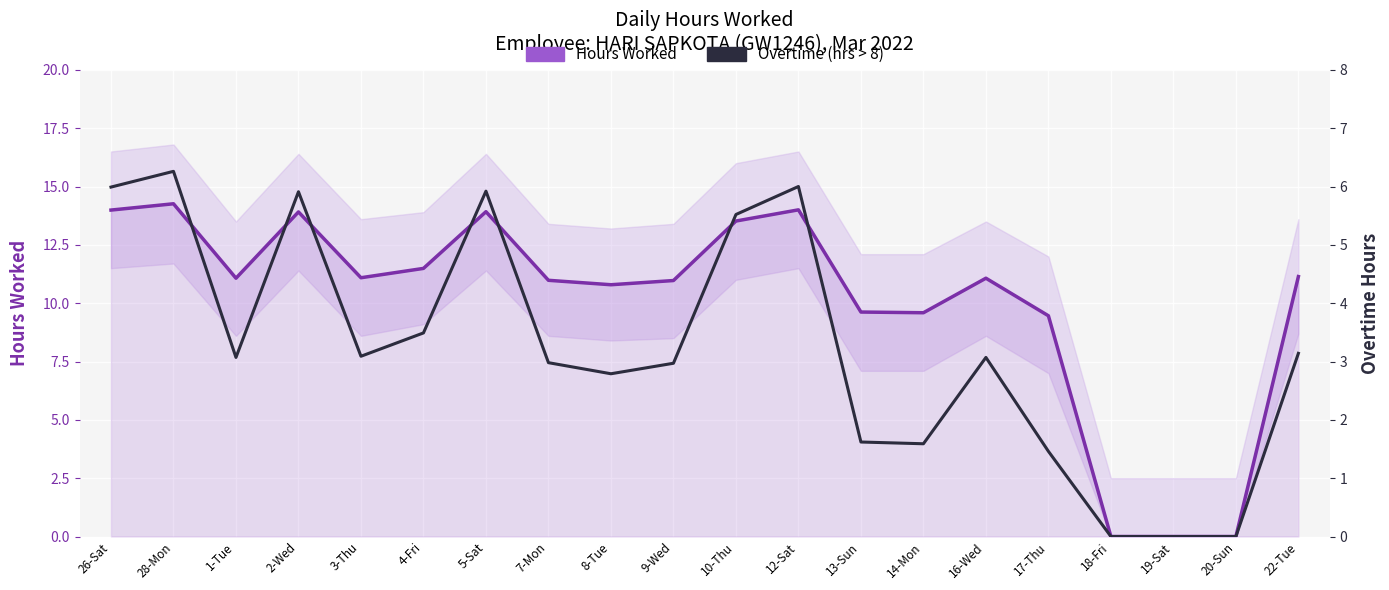

What is the sum of all Hours Worked values?

200.9